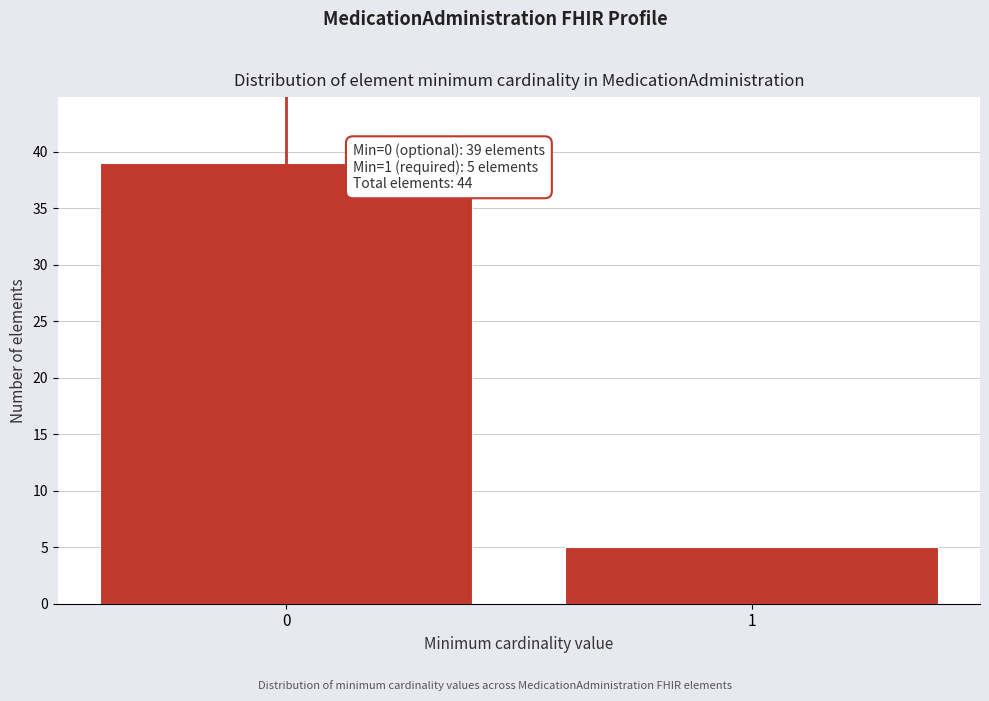

Reading left to right, list all the values displayed in this chart.

0=39	1=5